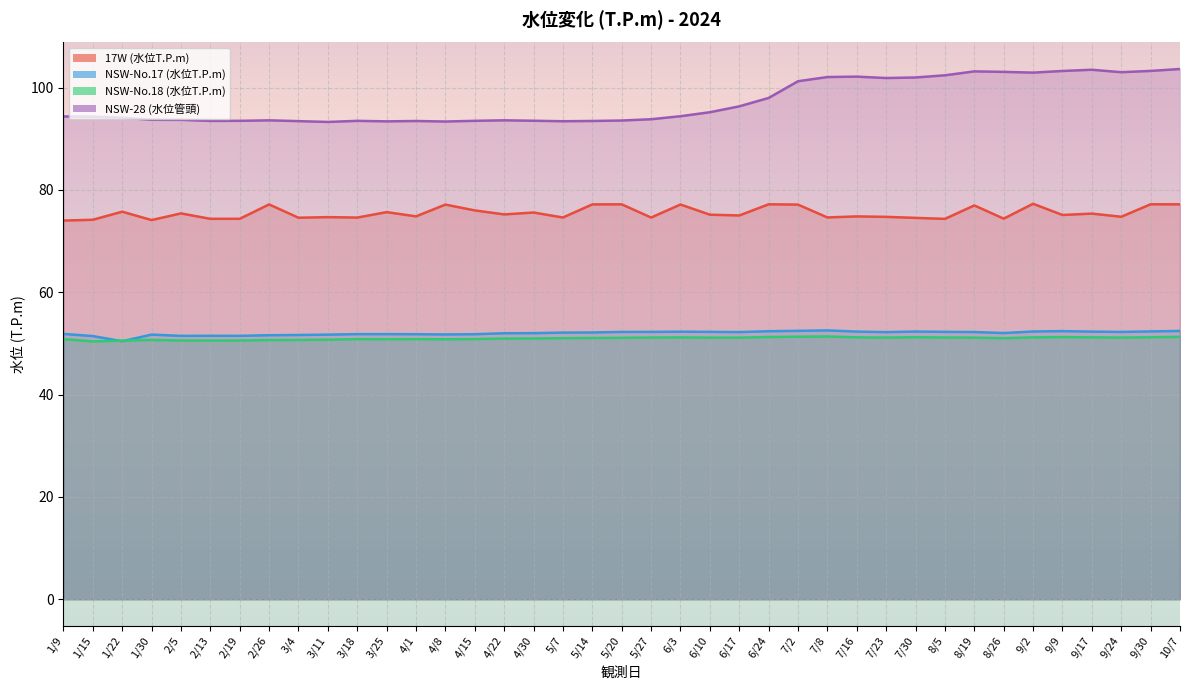

The value of NSW-No.18 (水位T.P.m) at 10/7 is 51.3. True or false?

True